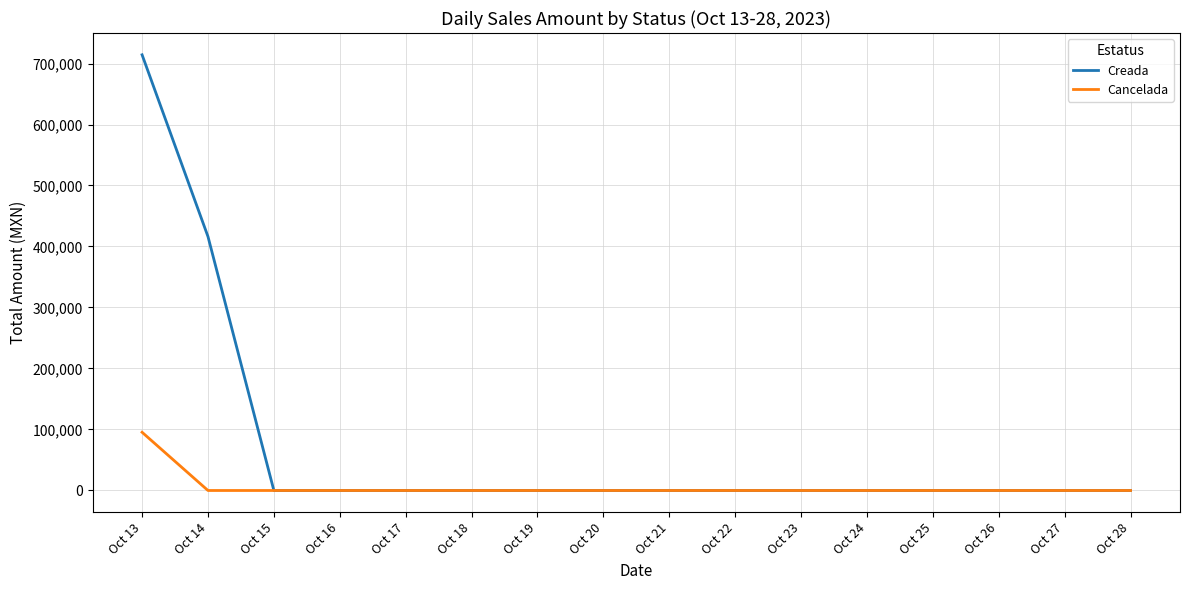

The value of Cancelada at Oct 23 is 51901.8. True or false?

False